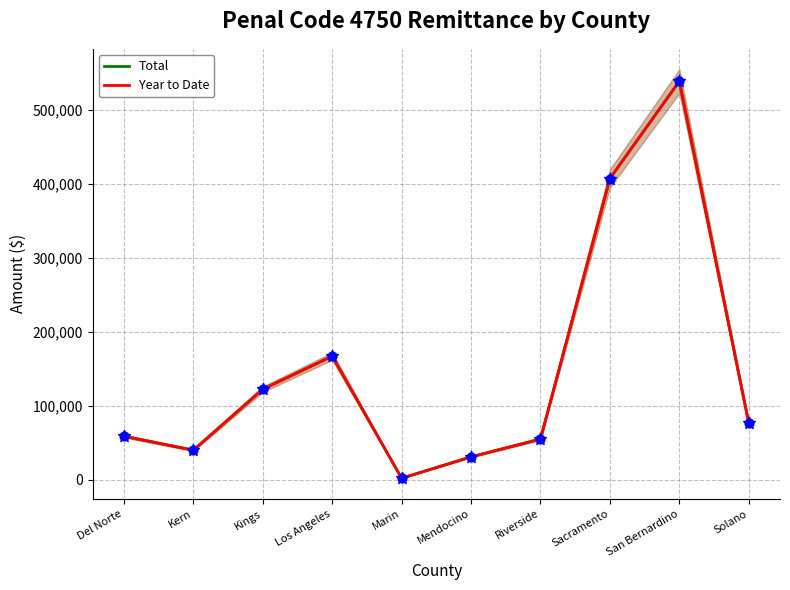

What are all the series names shown in the legend?

Total, Year to Date